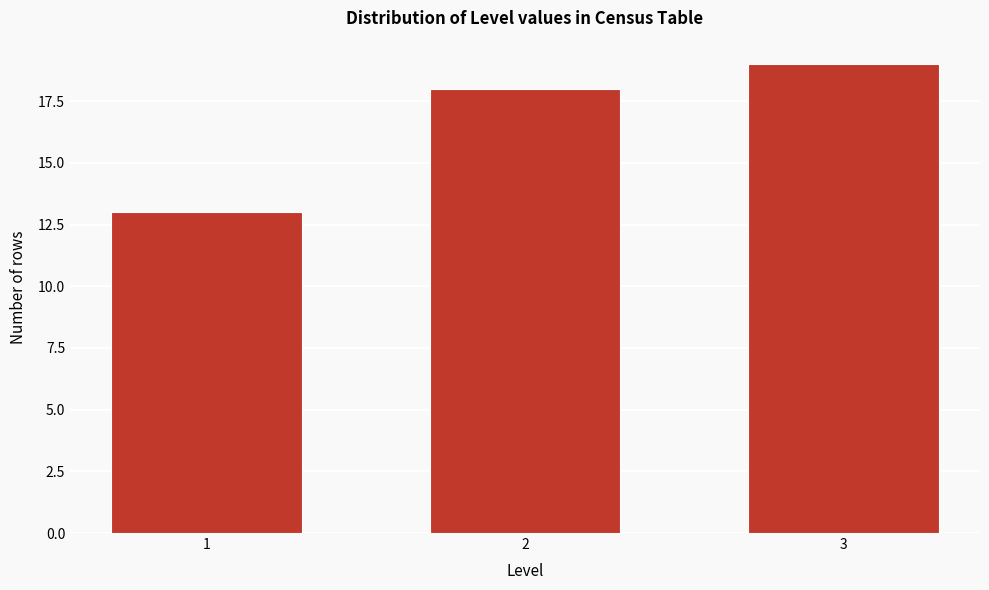

Reading left to right, list all the values displayed in this chart.

13	18	19